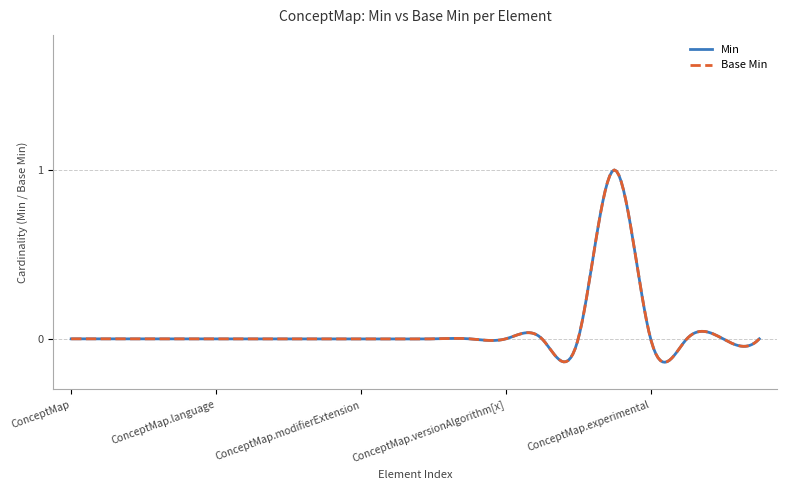

Is this an area chart (filled region under the line)?

No